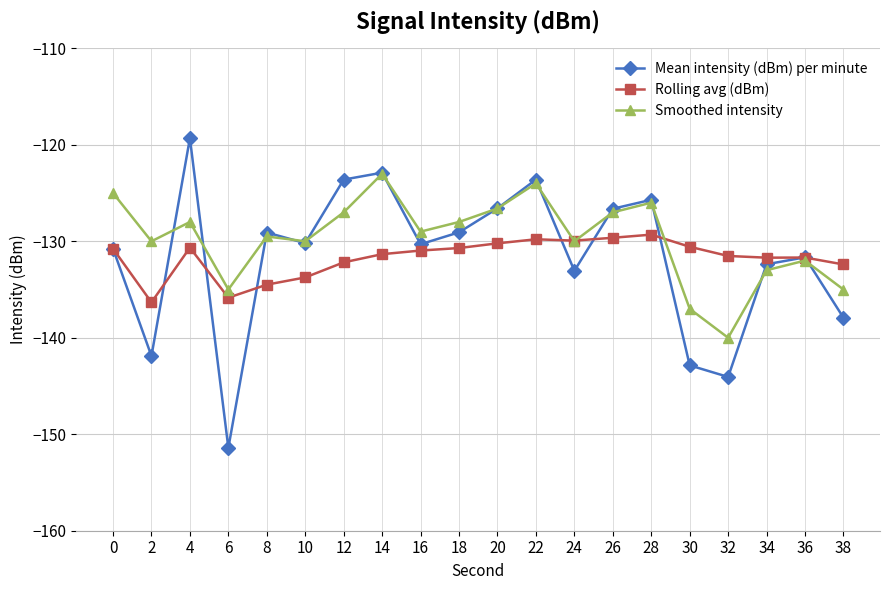

Count the number of categories in the chart.

20